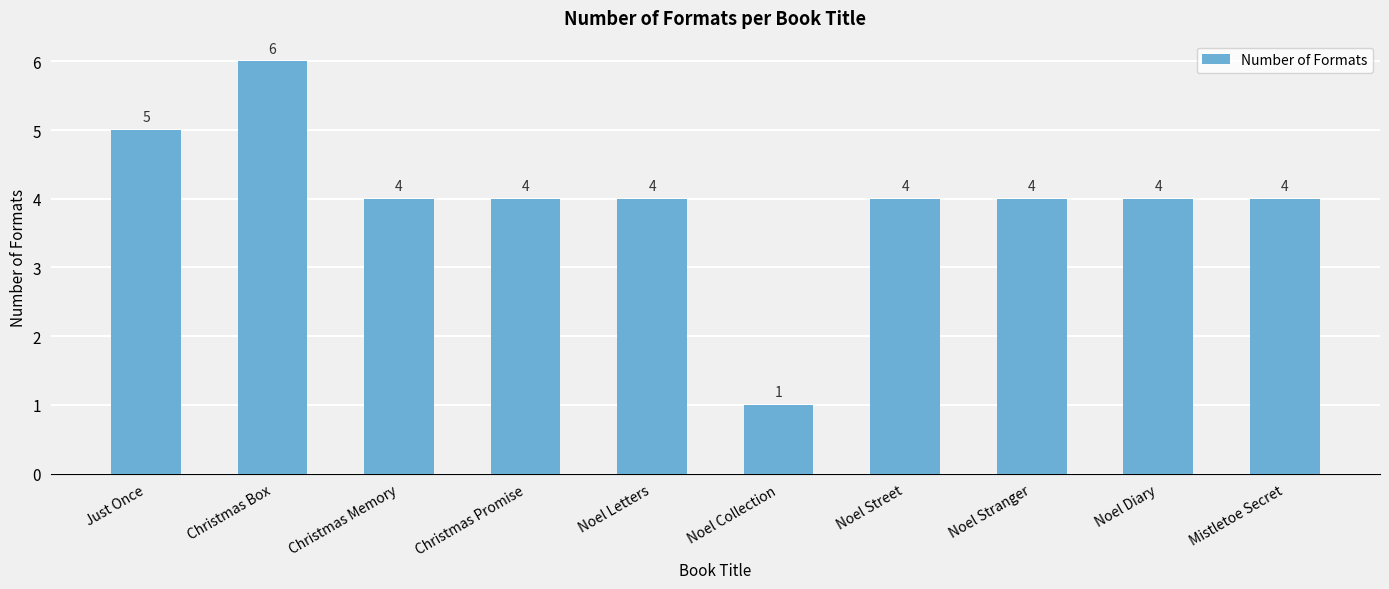

Reading left to right, list all the values displayed in this chart.

5	6	4	4	4	1	4	4	4	4